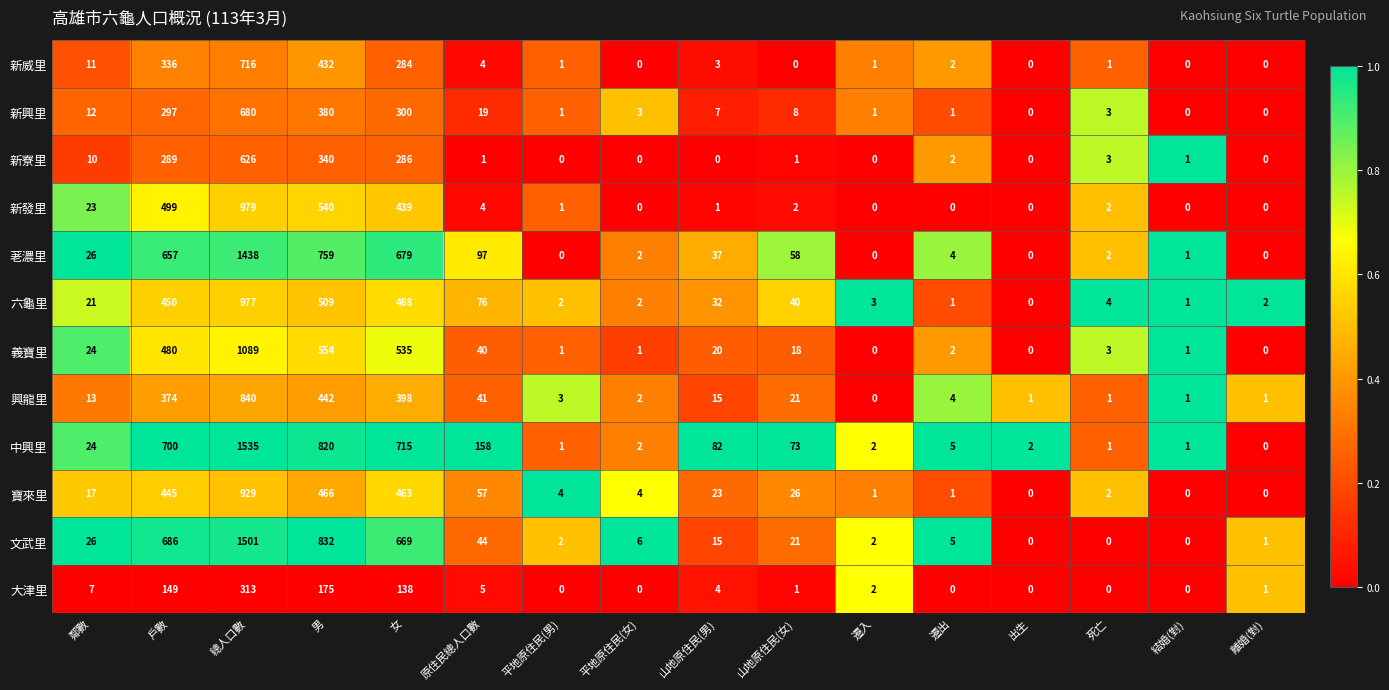

Where is 義寶里 nearest to the value 544?

女